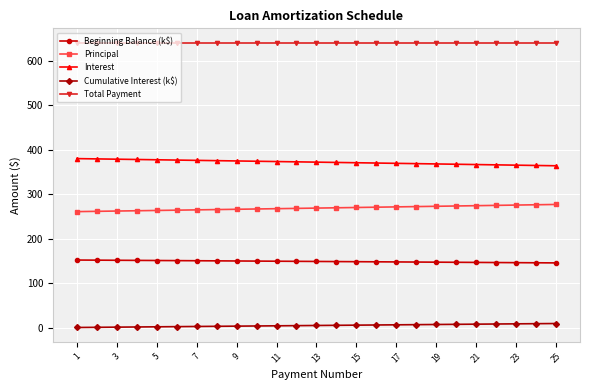

What is the value of the Interest point at the 22nd from the left?

366.0